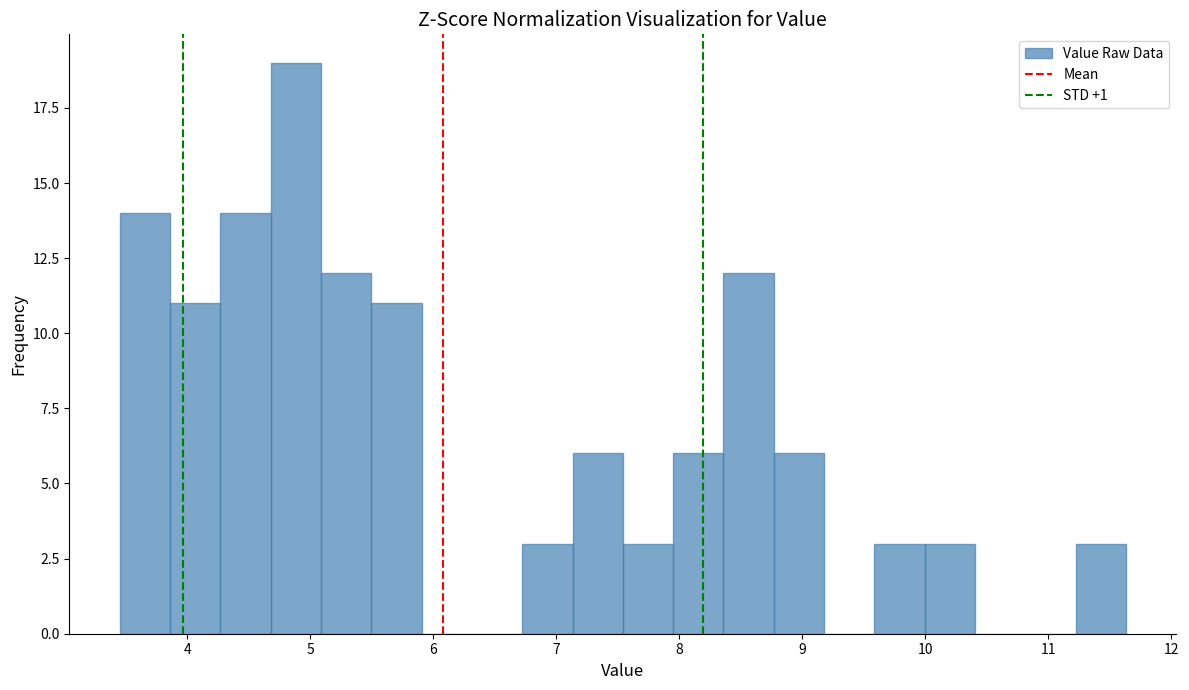

What is the height of the bar covering 9.6 to 10.0 on the x-axis? Neither the bar edges nor the heights are printed on the chart, so give them approximately, as read against the axes.

3